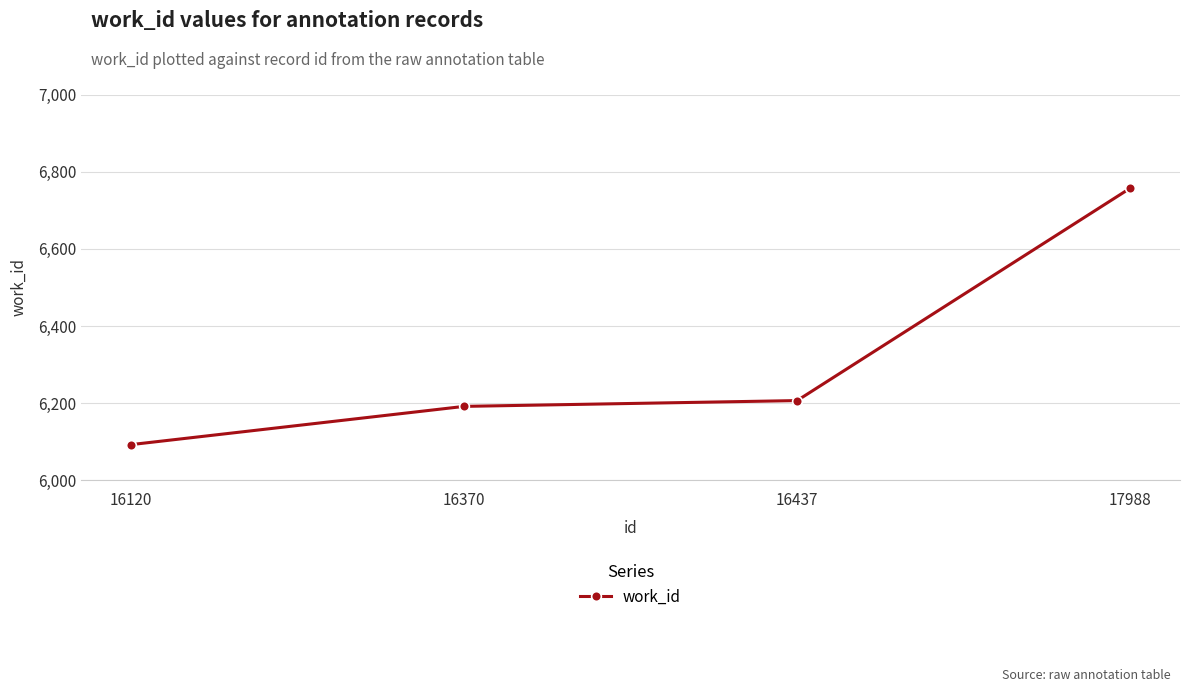

Where is the data nearest to the value 6425?

16437